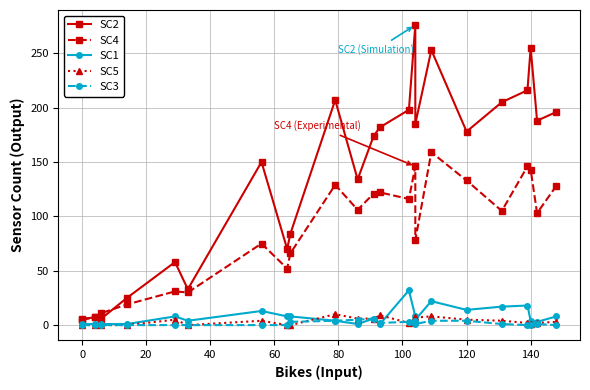

At which category does SC3 reach its first local peak?

11